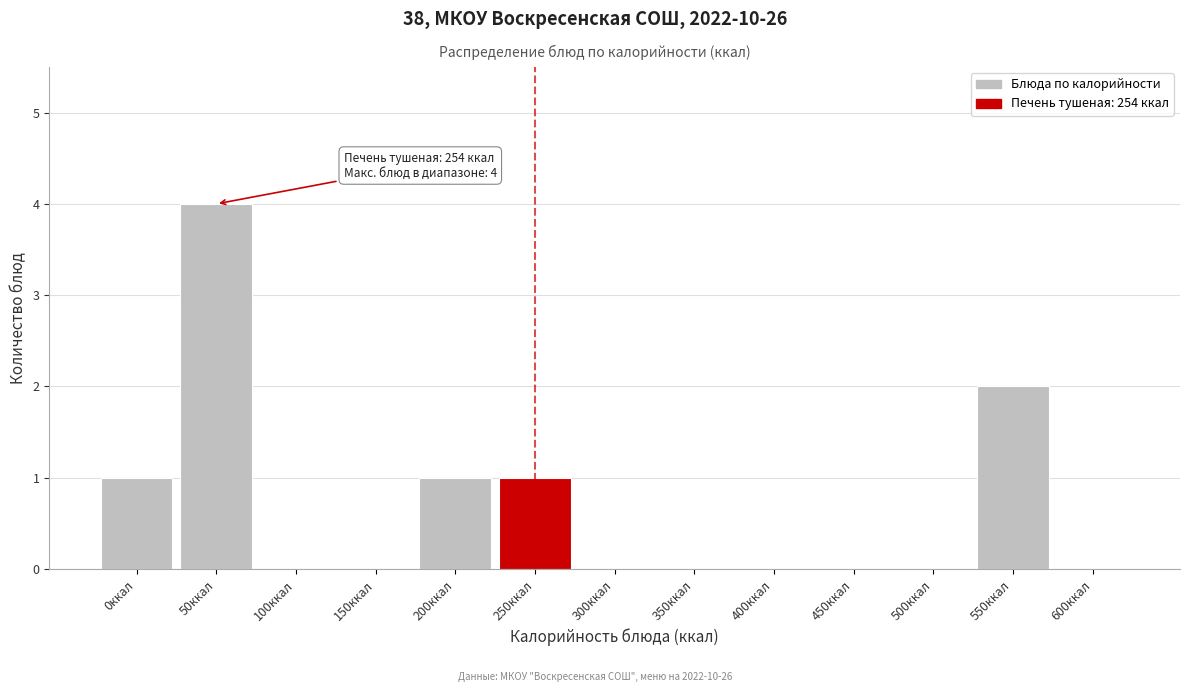

Reading left to right, transcribe all the data shown in this chart.

0ккал=1	50ккал=4	100ккал=0	150ккал=0	200ккал=1	250ккал=1	300ккал=0	350ккал=0	400ккал=0	450ккал=0	500ккал=0	550ккал=2	600ккал=0